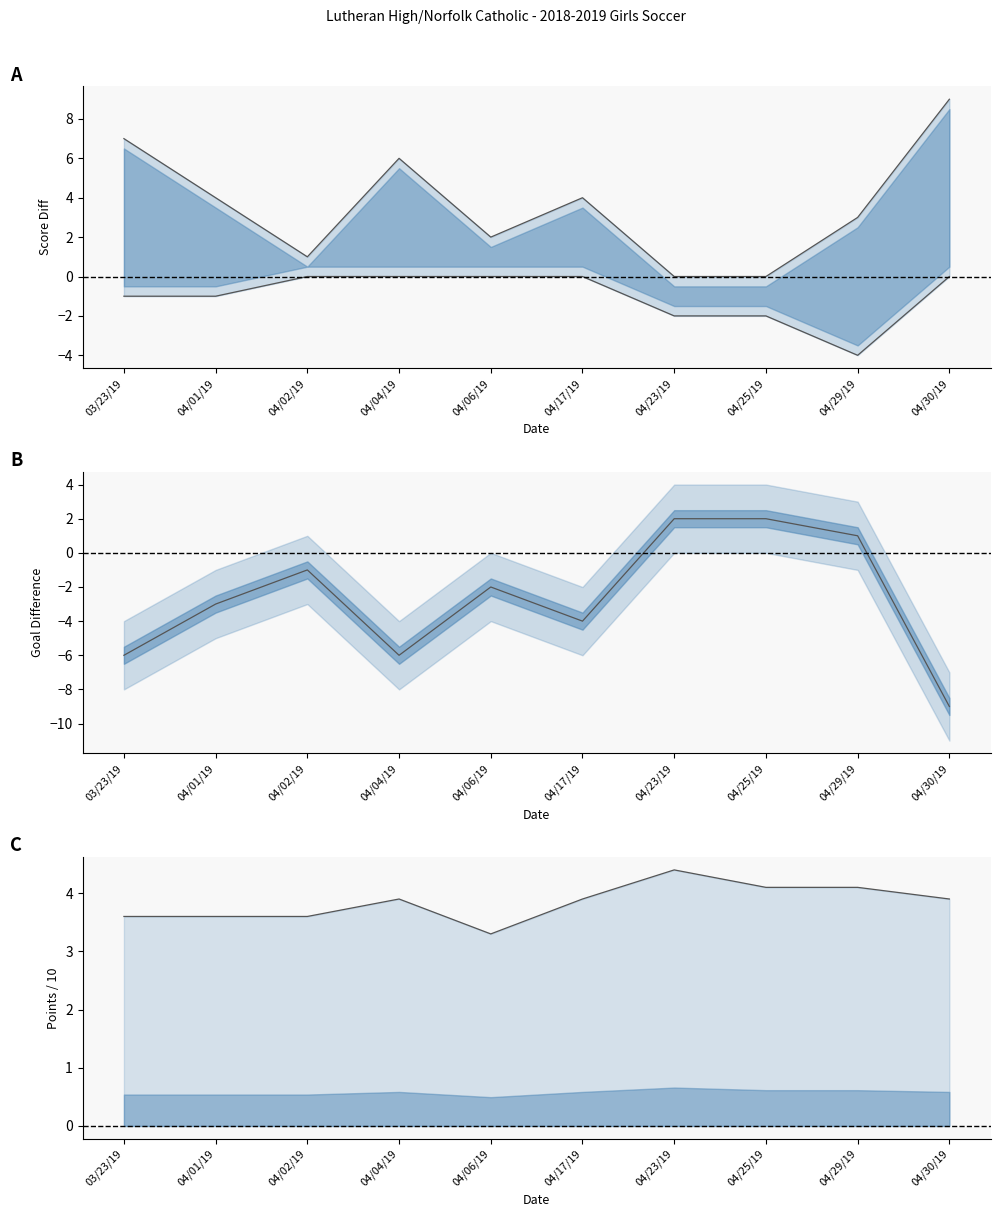

True or false: Score (neg) has more than 0 interior local peaks.

False